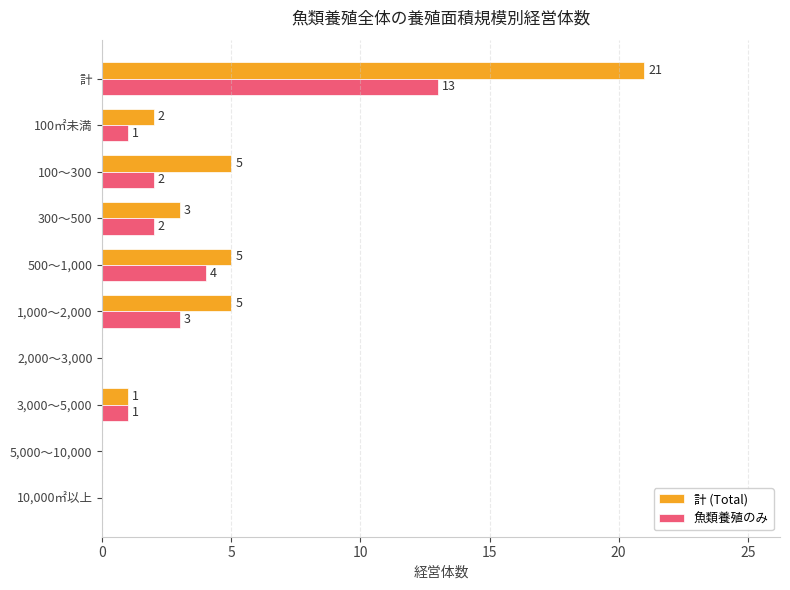

Which category has the highest value across all series?

計